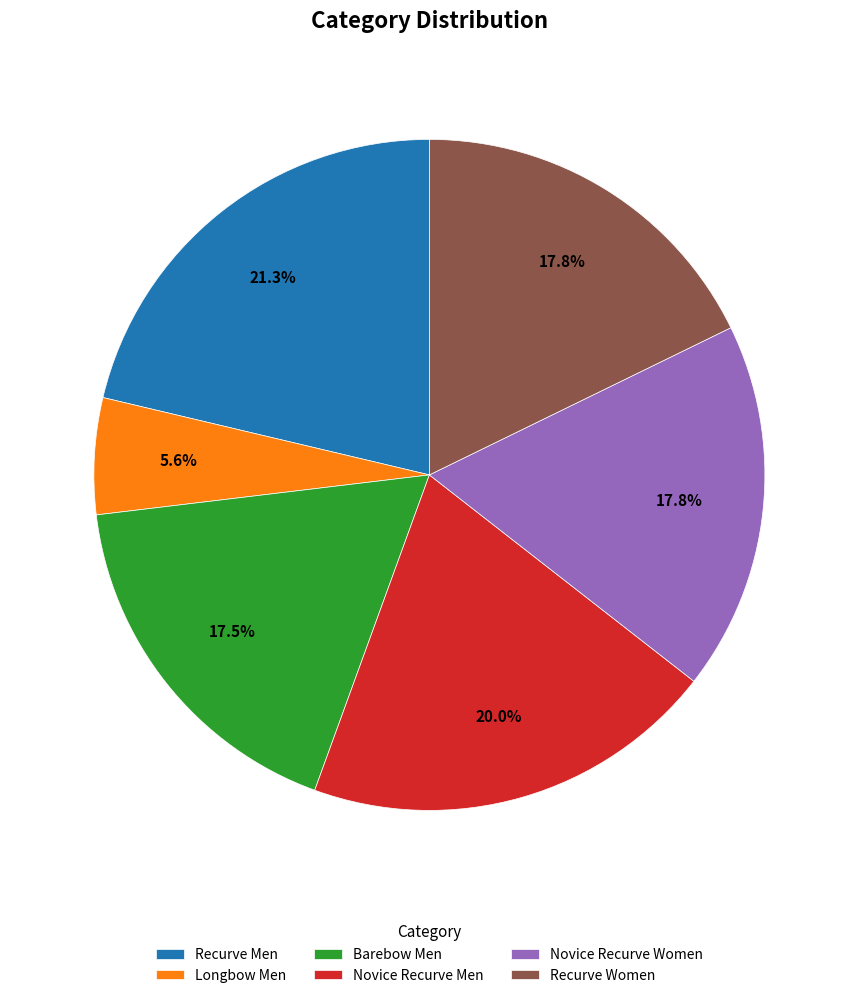

Does Recurve Women represent more than half of the total?

No